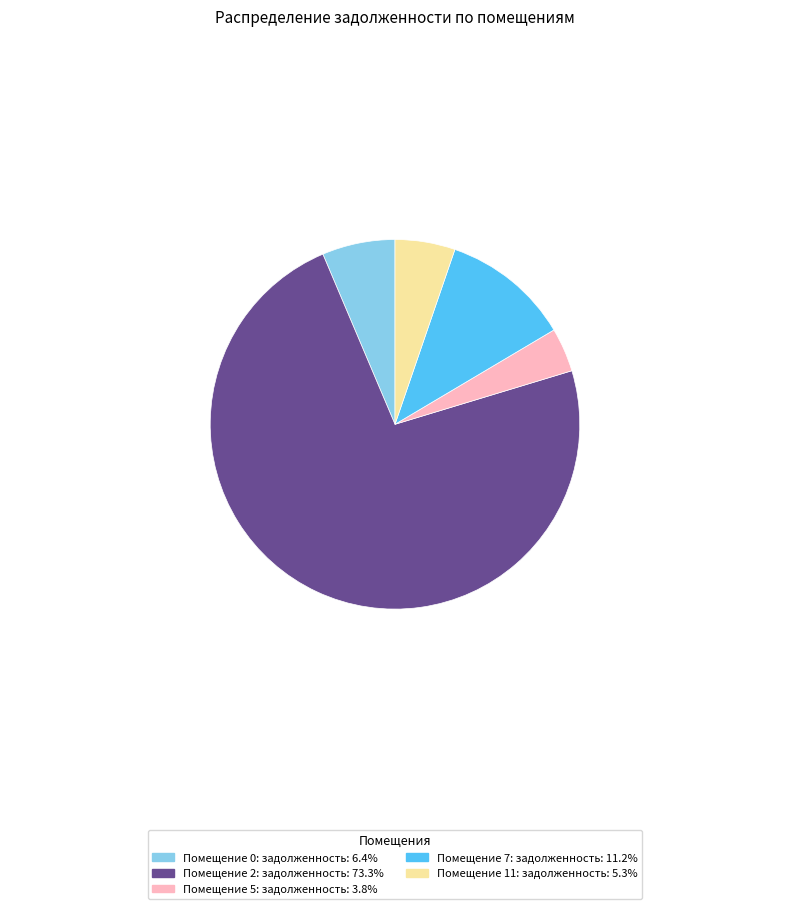

Count the number of slices in the pie.

5